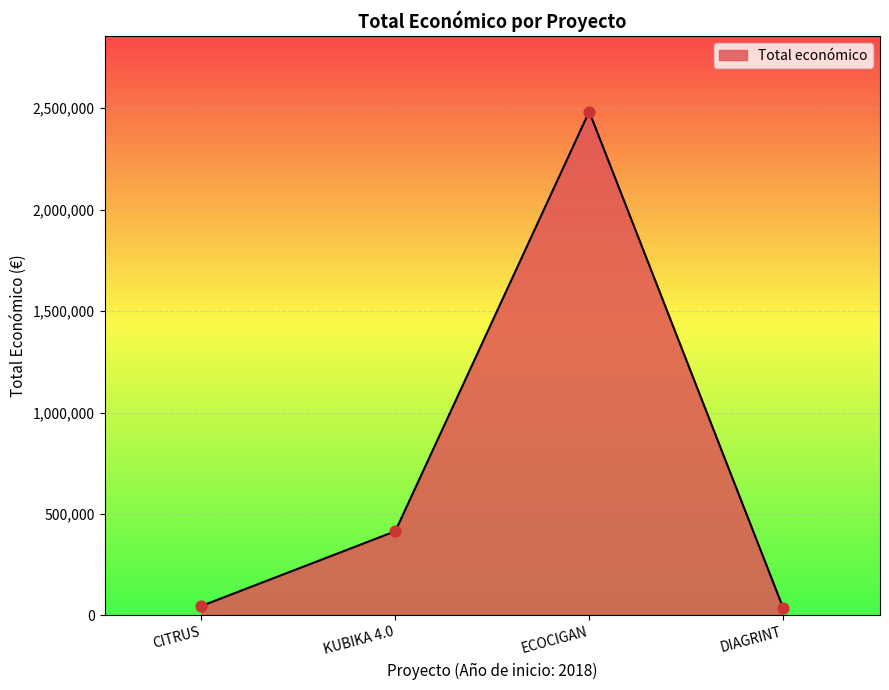

What is the change in value from CITRUS to ECOCIGAN?

+2437414